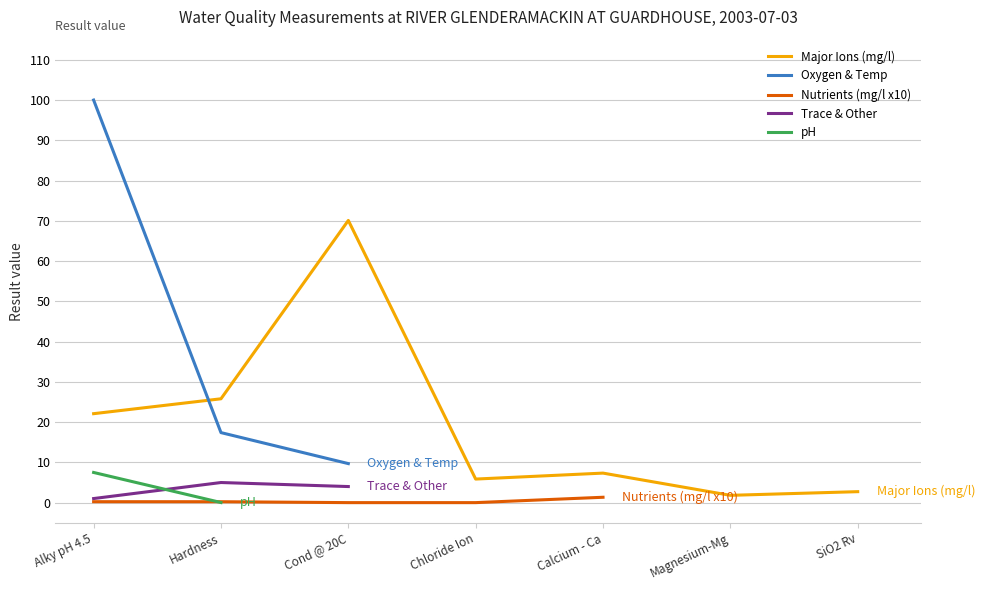

What is the sum of all values?

282.2